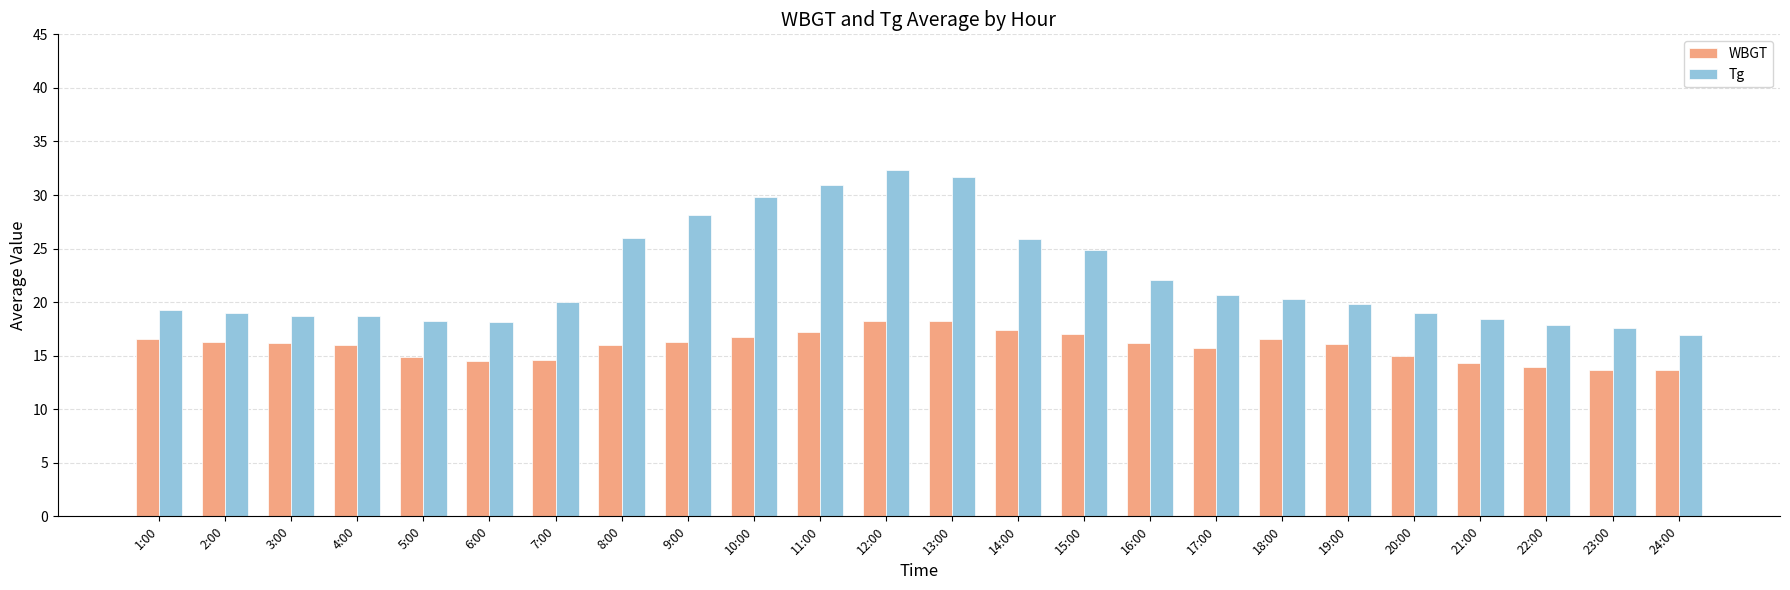

The WBGT series shows 3.4 at 5:00. True or false?

False